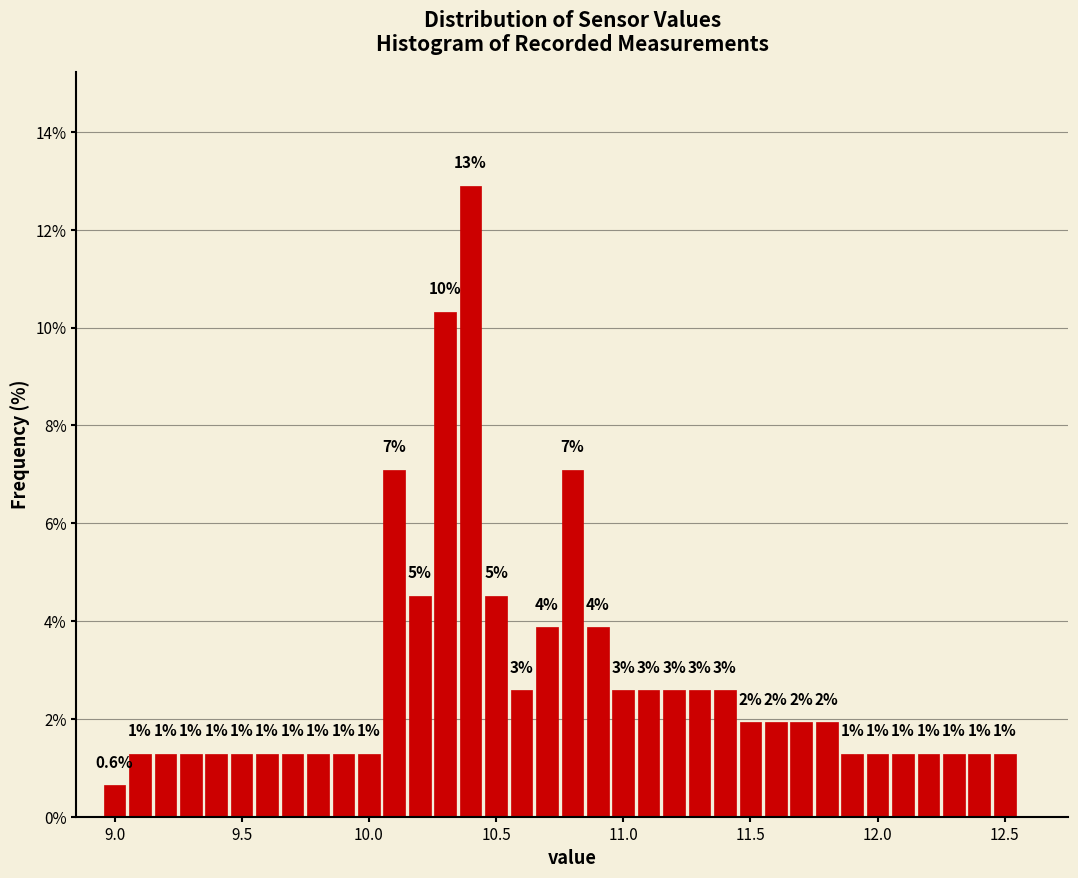

Around what value on the x-axis is the tallest bar? Give the approximate position of its centre, as read against the axis.

10.40